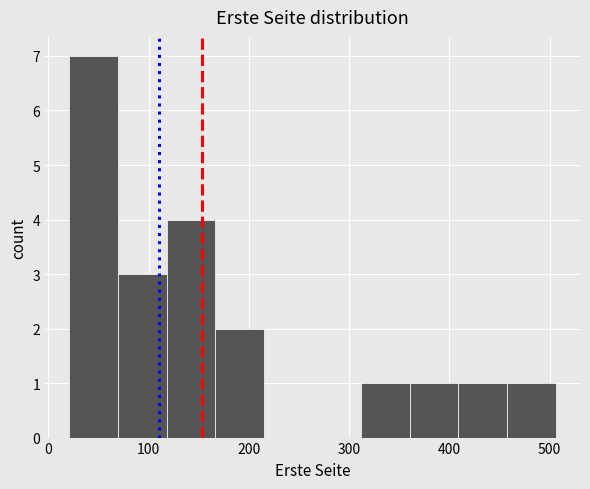

Reading left to right, transcribe this chart: for each bar, give the range it covers on the x-axis and its height. Neither the bar edges nor the heights are printed on the chart, so give them approximately, as read against the axes.

20 to 70: 7
70 to 120: 3
120 to 170: 4
170 to 220: 2
220 to 260: 0
260 to 310: 0
310 to 360: 1
360 to 410: 1
410 to 460: 1
460 to 510: 1